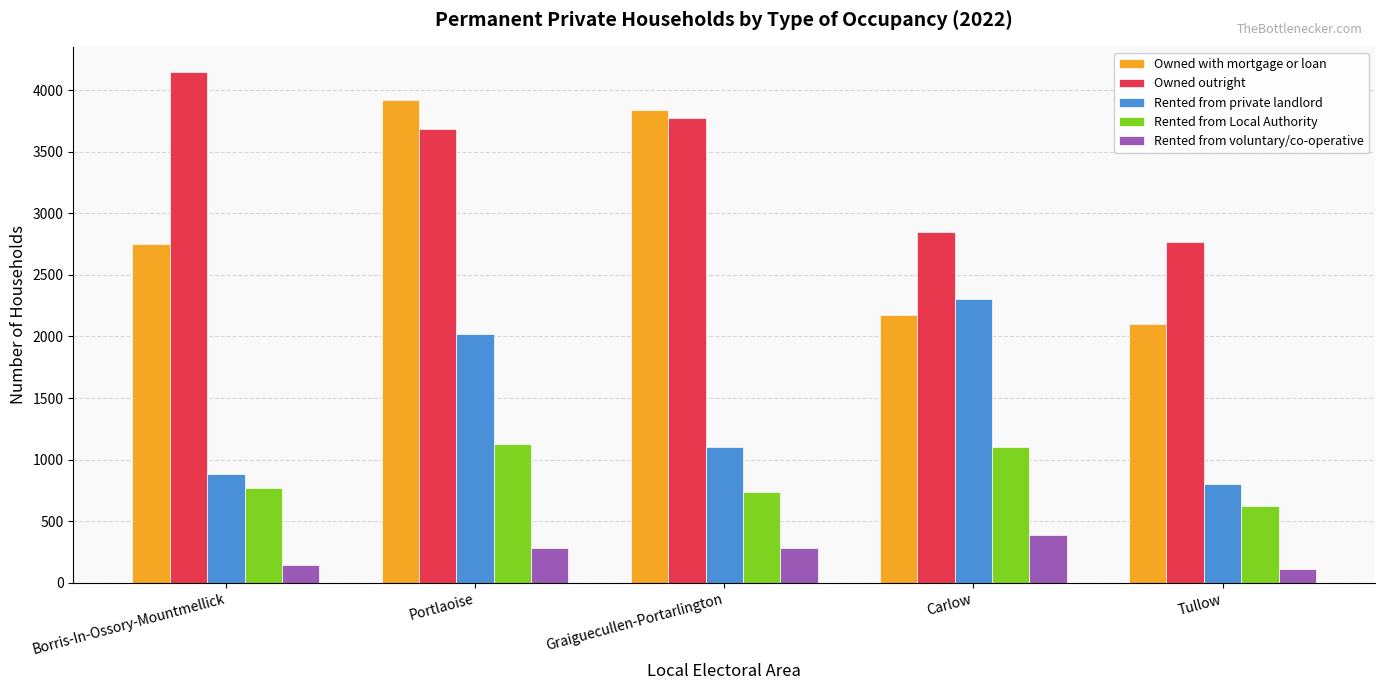

What is the lowest value of the Owned outright series?

2765